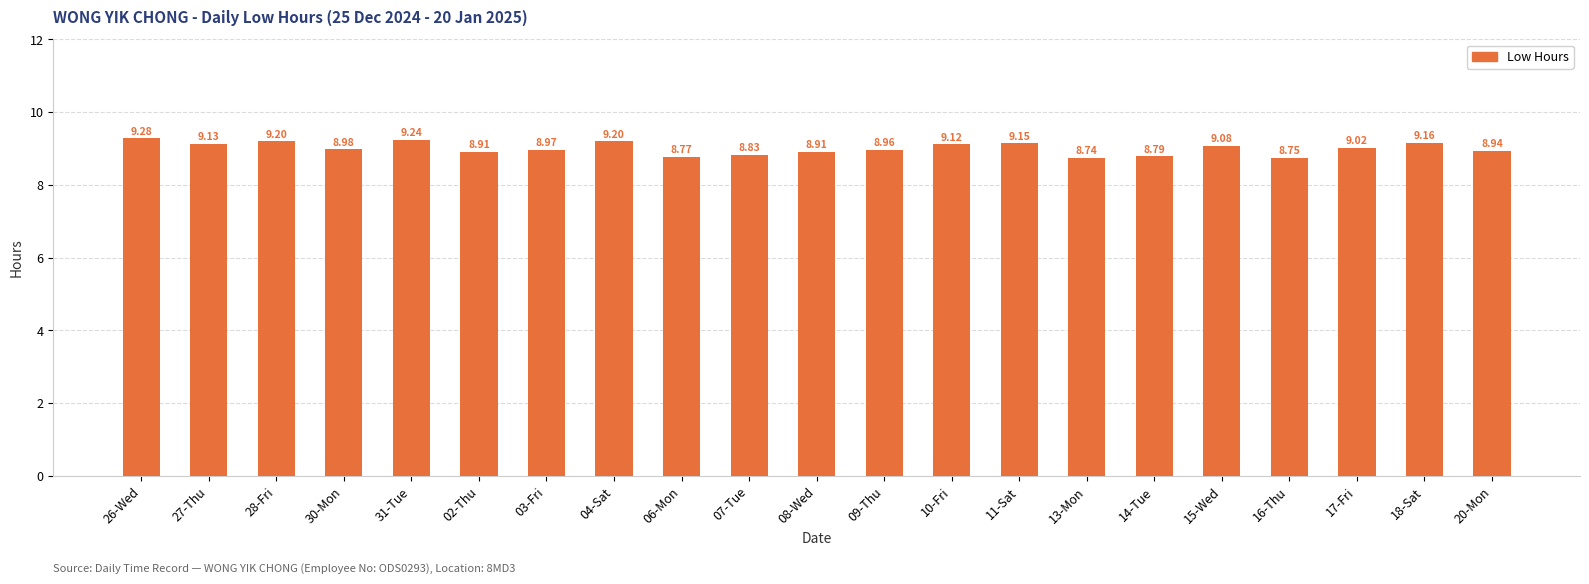

Are the bars grouped side by side (vs. stacked)?

No